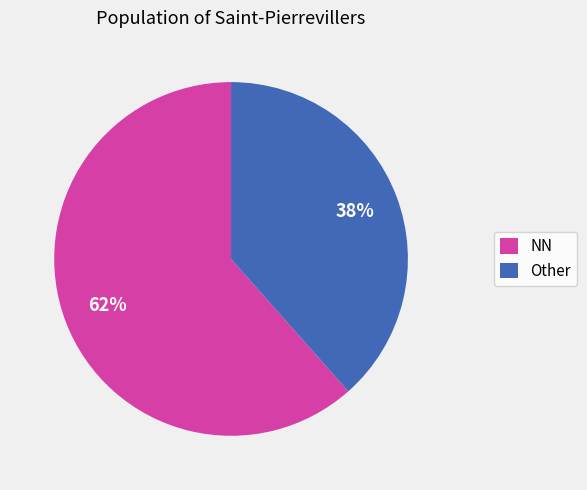

Do NN and Other together represent more than half of the pie?

Yes